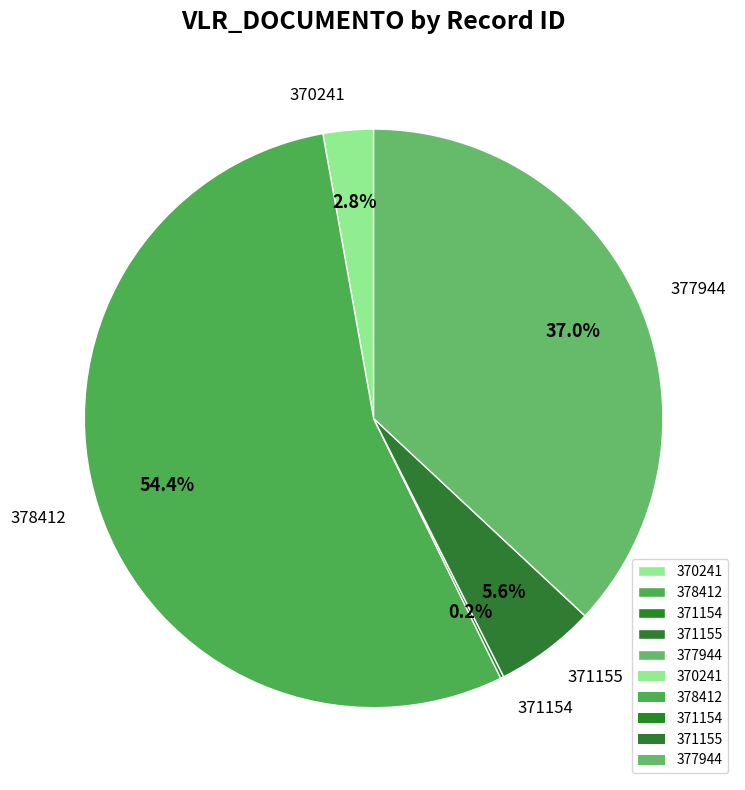

Which category has the biggest portion of the pie?

378412